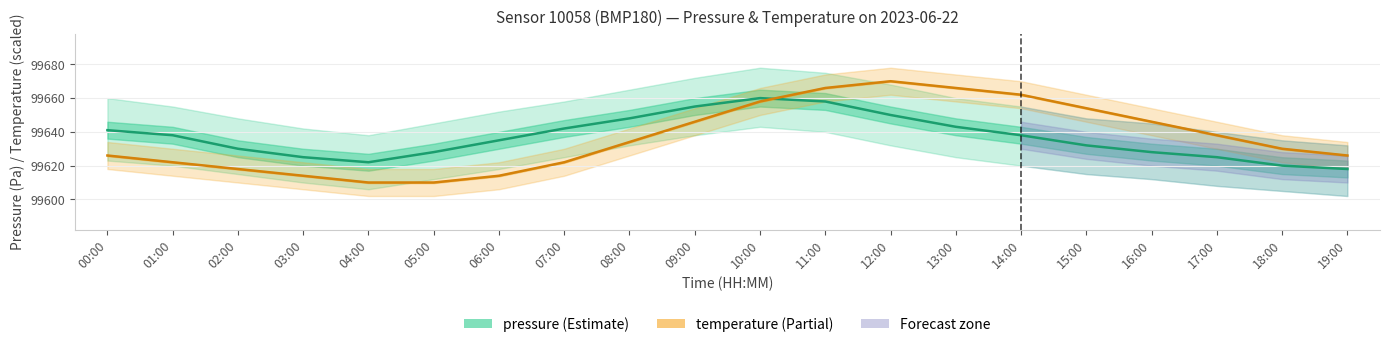

What is the difference between the pressure (Estimate) values at 00:00 and 11:00?

17